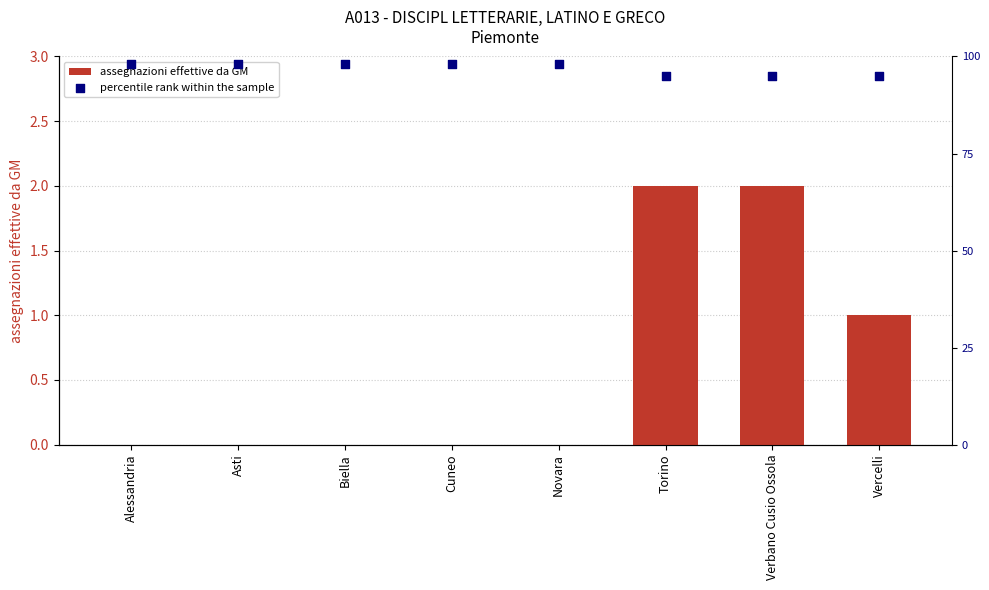

Which series contains the lowest Y value?

assegnazioni effettive da GM